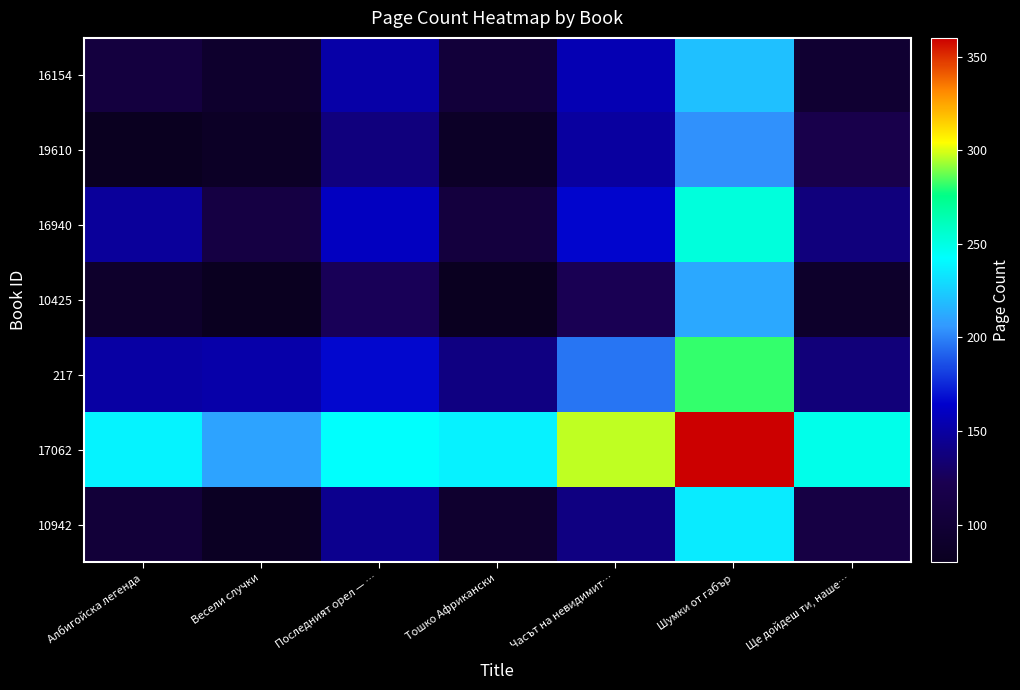

What is the spread (max minus min) of values at Шумки от габър?

156.2